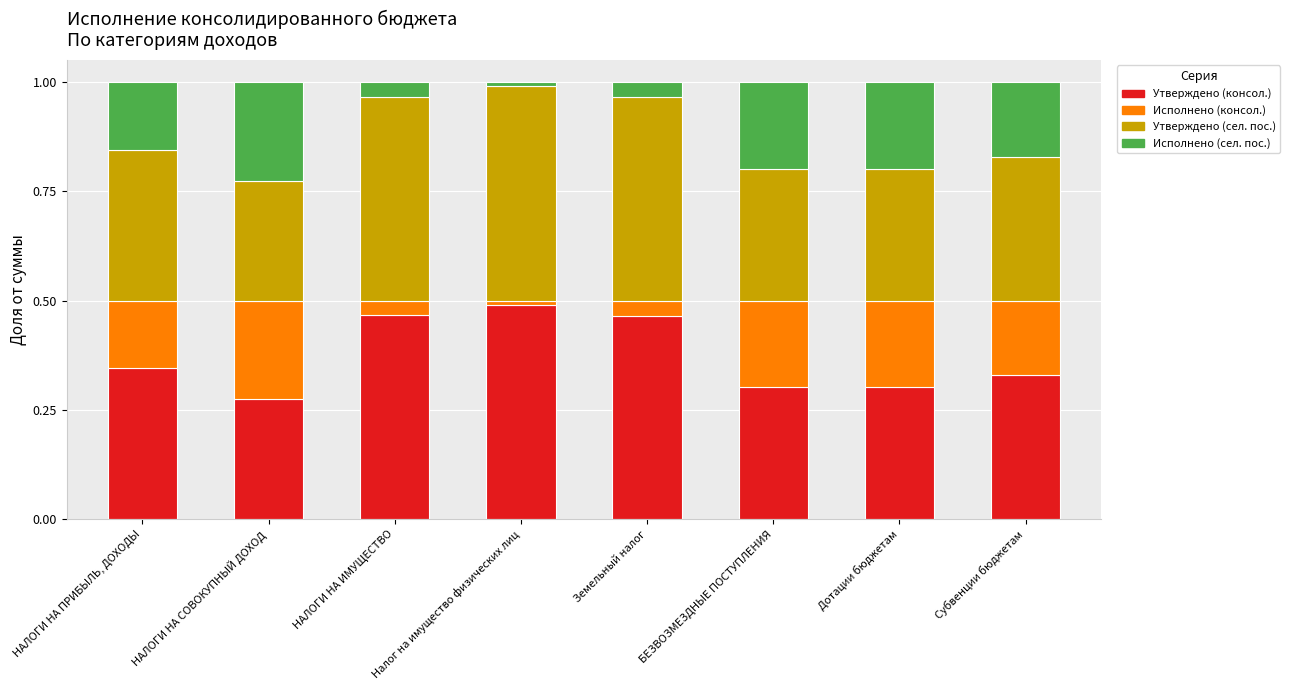

How many series are shown in this chart?

4